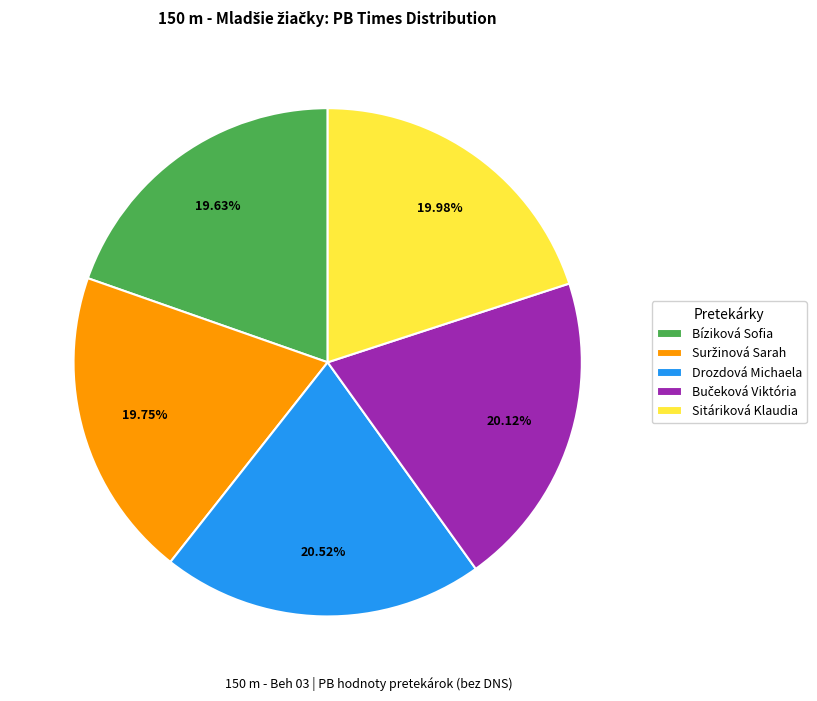

What portion of the pie excludes Sitáriková Klaudia?

80.0%